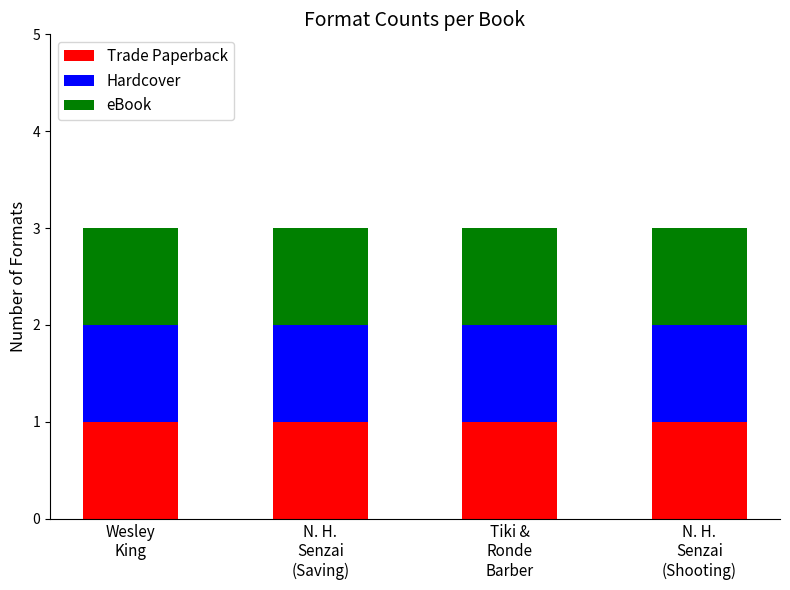

What position from the right is Shooting Kabul?

1